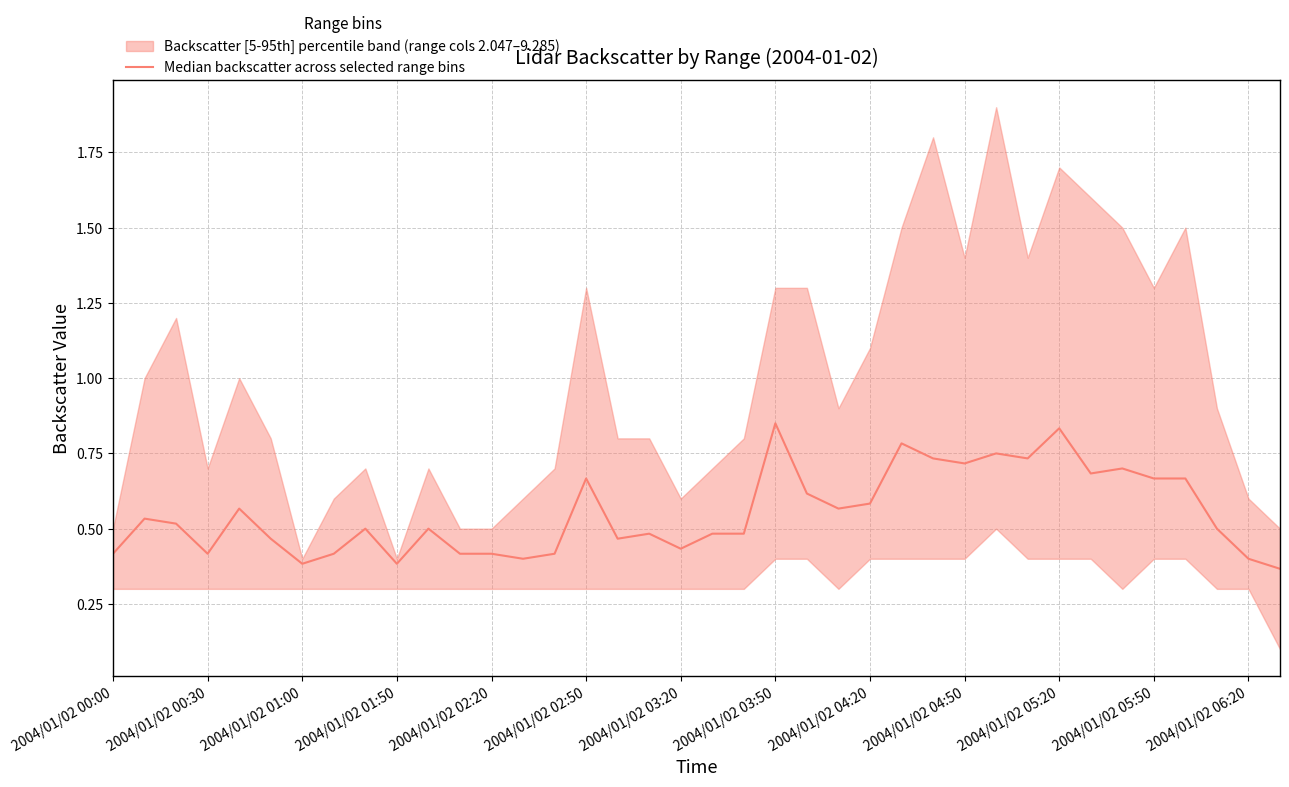

How many interior local peaks (higher than both neighbors) does the data have?

11